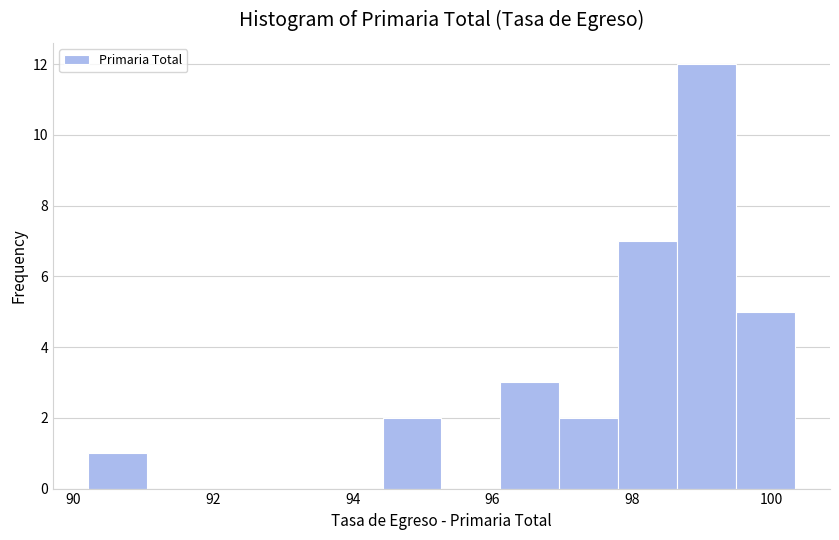

What is the height of the bar covering 97.8 to 98.6 on the x-axis? Neither the bar edges nor the heights are printed on the chart, so give them approximately, as read against the axes.

7